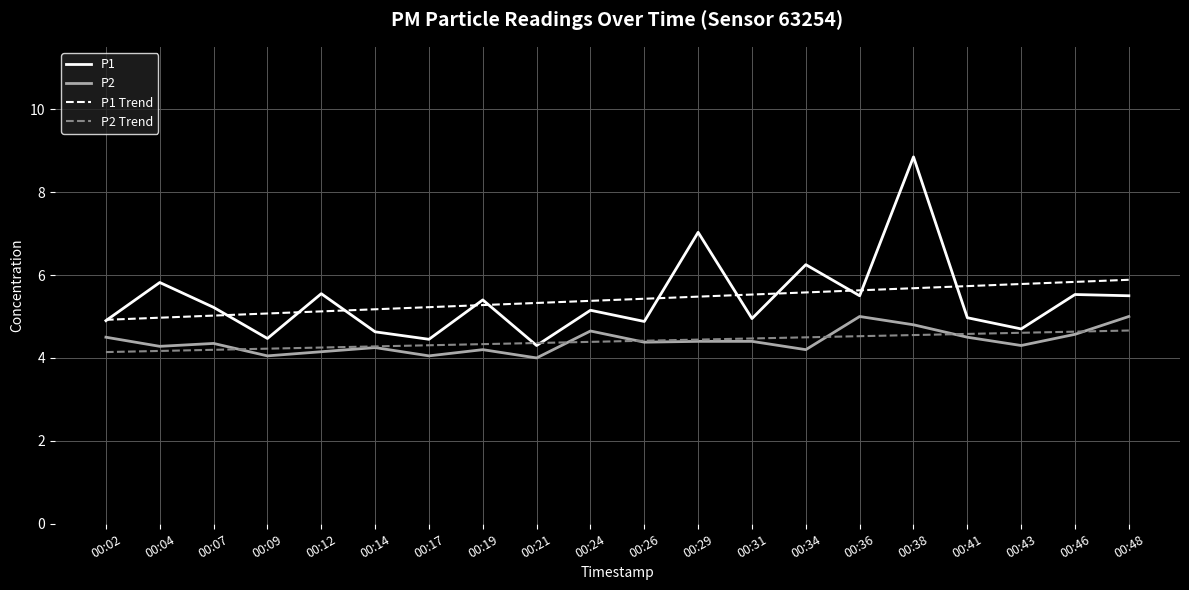

What is the total value across all series at 00:43?

19.4